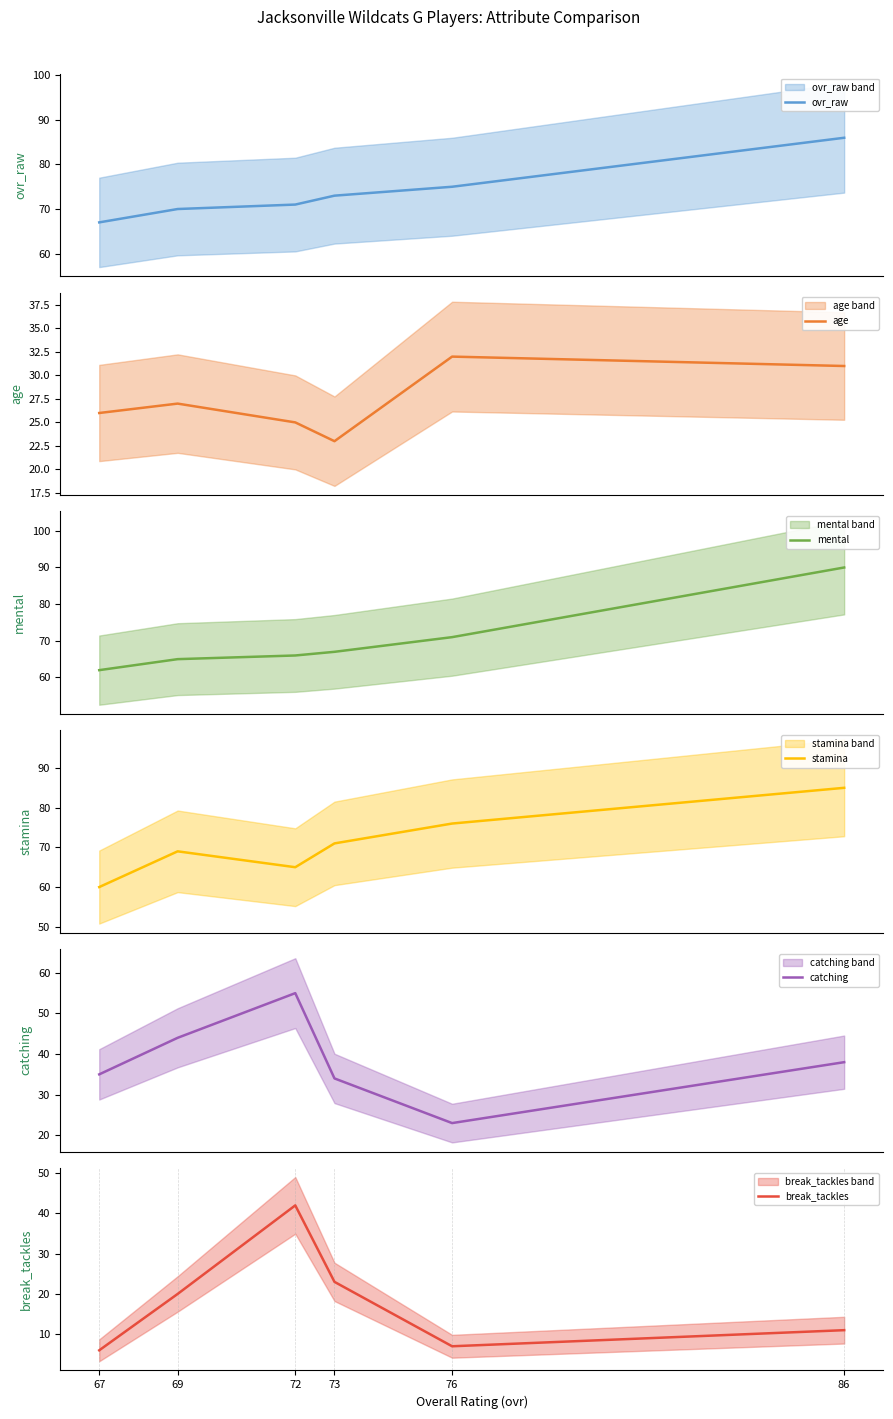

At which label does age reach its minimum?

73